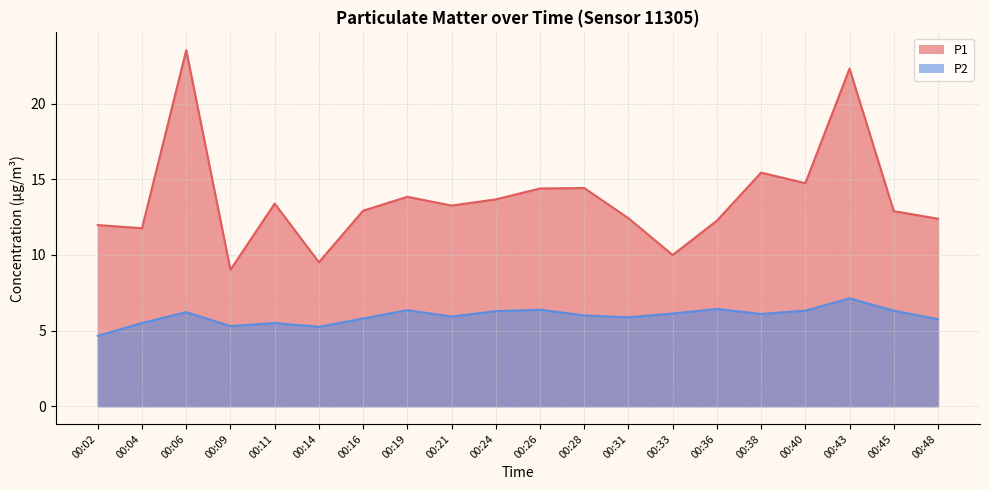

Is the value of P2 at 00:09 greater than the value of P1 at 00:19?

No